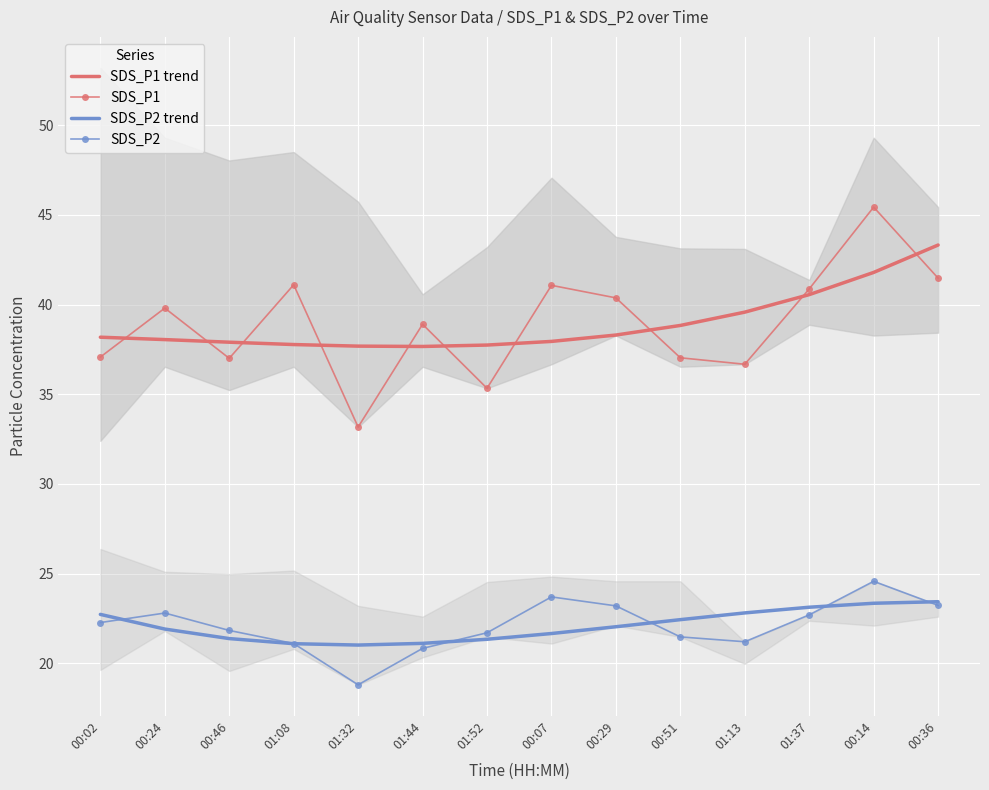

Between 00:46 and 00:14, which series saw the biggest shift?

SDS_P1